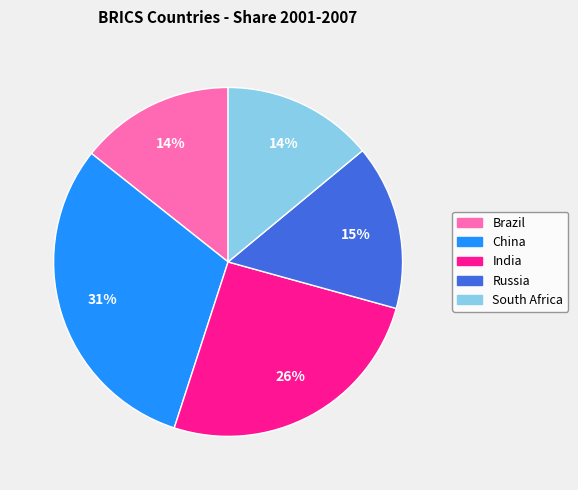

What percentage is the India slice, to the nearest percent?

26%